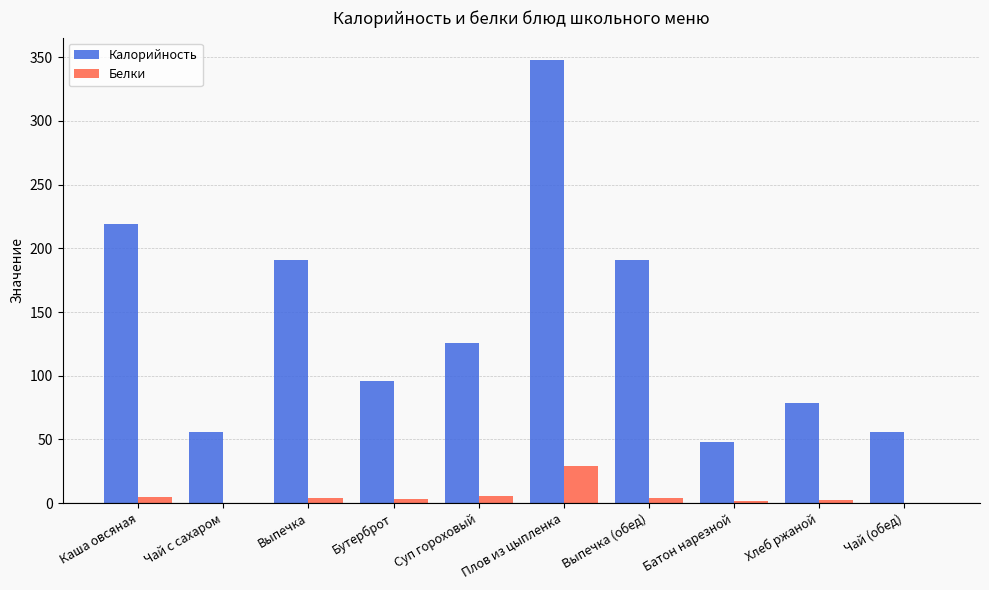

Are the bars horizontal?

No